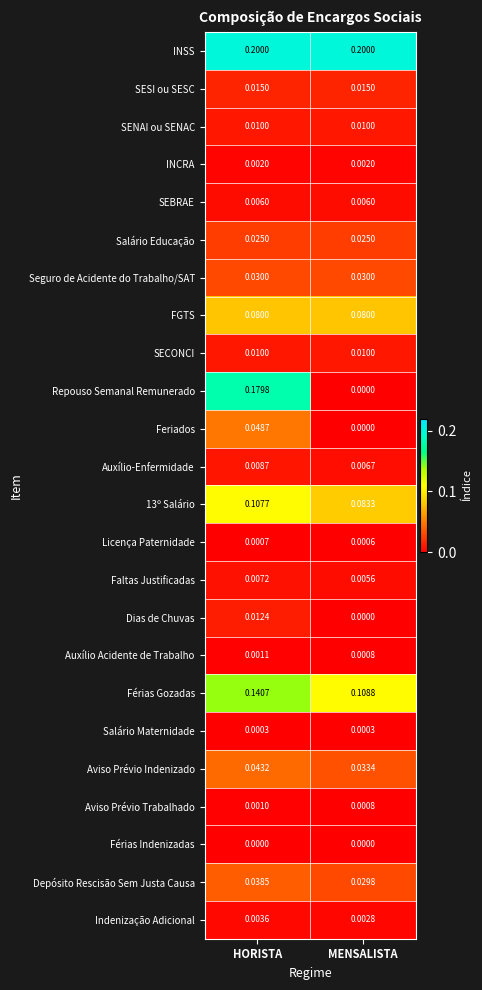

Which category has the highest value in the Aviso Prévio Trabalhado series?

HORISTA